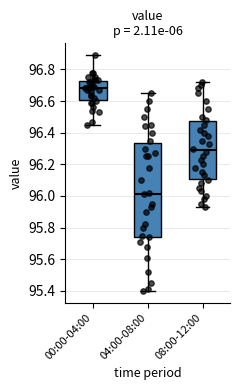

Reading left to right, transcribe this box plot: for each box, give where its median line is, the range the box spans, and where its two whiskers end, as read against the y-axis. The values are not printed on the chart, so give them approximately, as read against the axis.

00:00-04:00: median 96.68, box 96.60 to 96.72, whiskers 96.46 to 96.90
04:00-08:00: median 96.02, box 95.74 to 96.34, whiskers 95.40 to 96.66
08:00-12:00: median 96.30, box 96.10 to 96.48, whiskers 95.94 to 96.72